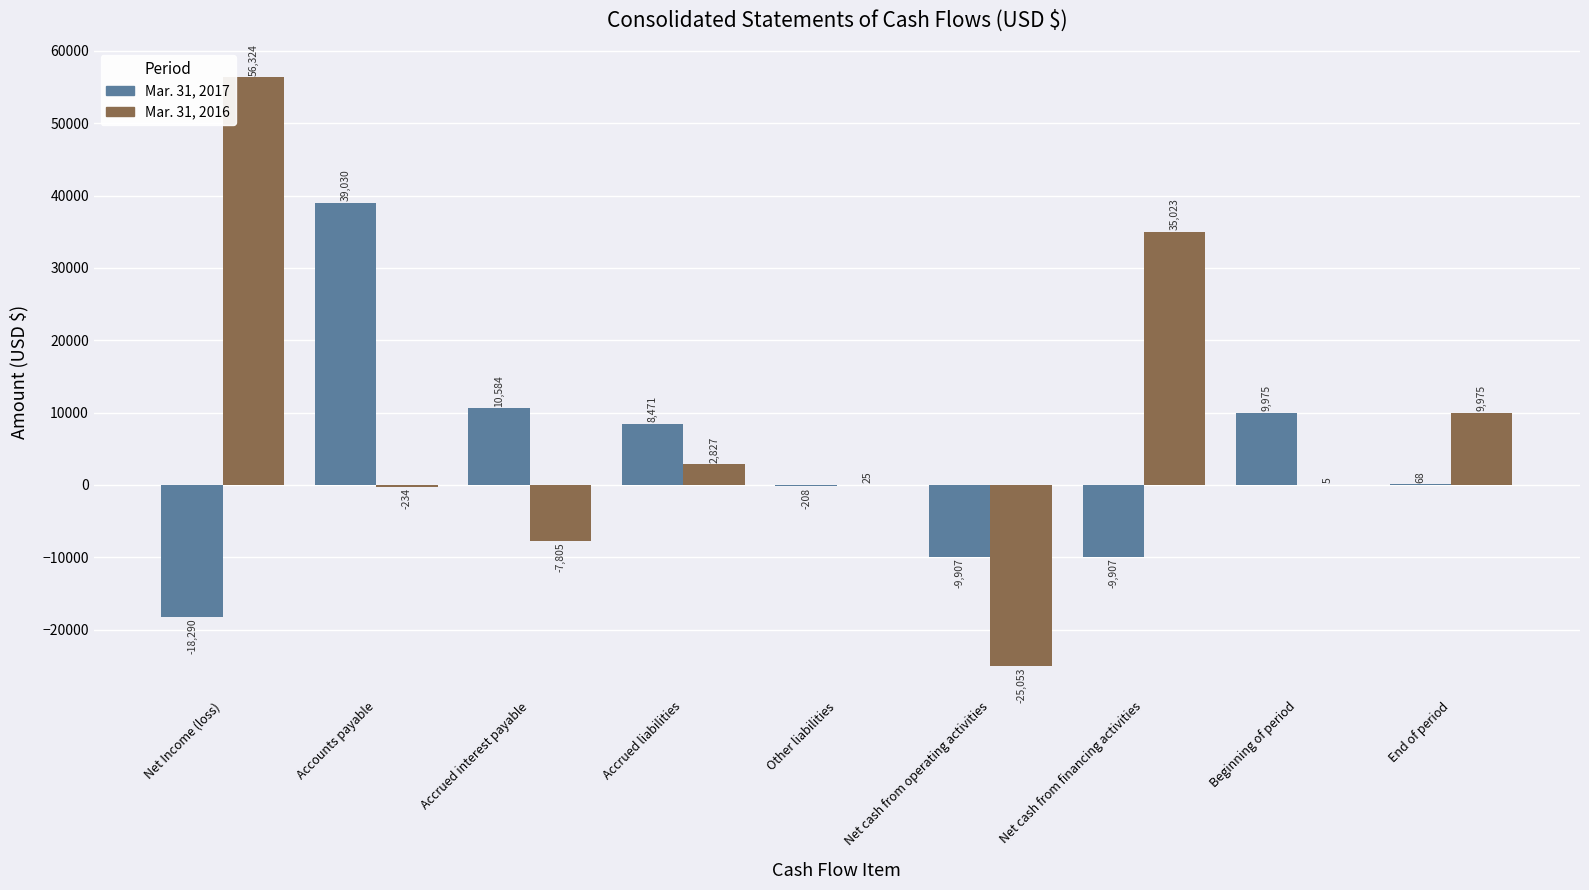

What is the total value across all series at Beginning of period?

9980